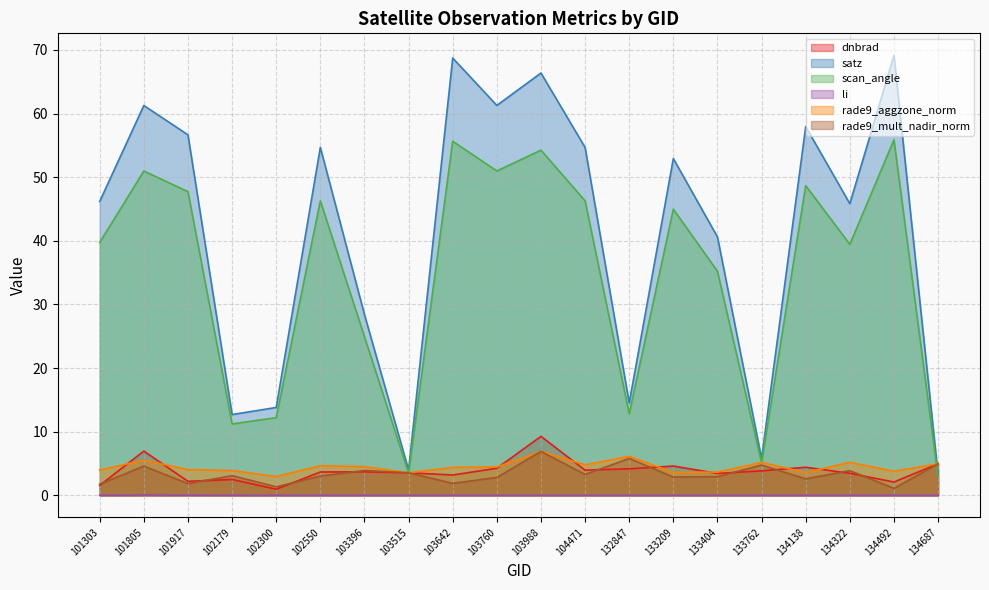

Reading left to right, transcribe all the data shown in this chart.

dnbrad: 101303=1.6	101805=7.0	101917=2.2	102179=2.5	102300=1.0	102550=3.7	103396=3.7	103515=3.5	103642=3.2	103760=4.2	103988=9.3	104471=4.0	132847=4.2	133209=4.6	133404=3.4	133762=3.8	134138=4.4	134322=3.5	134492=2.1	134687=5.0
satz: 101303=46.2	101805=61.3	101917=56.7	102179=12.7	102300=13.8	102550=54.7	103396=28.4	103515=4.0	103642=68.7	103760=61.3	103988=66.4	104471=54.7	132847=14.5	133209=52.9	133404=40.6	133762=5.8	134138=58.0	134322=45.8	134492=69.2	134687=3.3
scan_angle: 101303=39.7	101805=51.0	101917=47.7	102179=11.2	102300=12.2	102550=46.3	103396=24.9	103515=3.5	103642=55.7	103760=51.0	103988=54.3	104471=46.3	132847=12.8	133209=45.0	133404=35.2	133762=5.1	134138=48.7	134322=39.5	134492=55.9	134687=2.9
li: 101303=0.0	101805=0.0	101917=0.0	102179=0.0	102300=0.0	102550=0.0	103396=0.0	103515=0.0	103642=0.0	103760=0.0	103988=0.0	104471=0.0	132847=0.0	133209=0.0	133404=0.0	133762=0.0	134138=0.0	134322=0.0	134492=0.0	134687=0.0
rade9_aggzone_norm: 101303=4.0	101805=5.5	101917=4.0	102179=3.9	102300=3.0	102550=4.6	103396=4.5	103515=3.5	103642=4.4	103760=4.5	103988=6.9	104471=4.8	132847=6.1	133209=3.6	133404=3.7	133762=5.2	134138=3.6	134322=5.2	134492=3.8	134687=5.0
rade9_mult_nadir_norm: 101303=1.7	101805=4.6	101917=1.8	102179=3.1	102300=1.3	102550=3.0	103396=3.9	103515=3.5	103642=1.9	103760=2.8	103988=6.9	104471=3.3	132847=5.8	133209=2.9	133404=2.9	133762=4.8	134138=2.6	134322=3.9	134492=1.1	134687=5.0